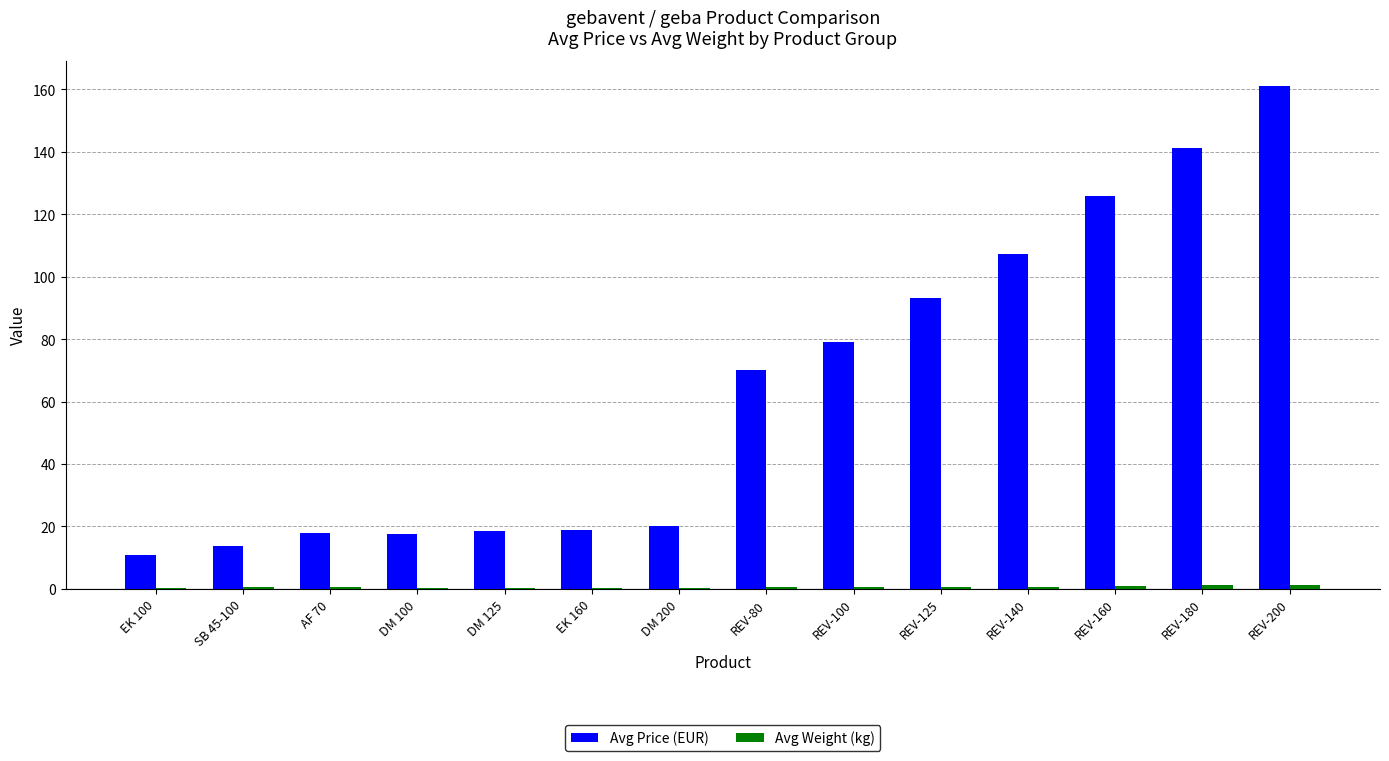

Are the bars horizontal?

No